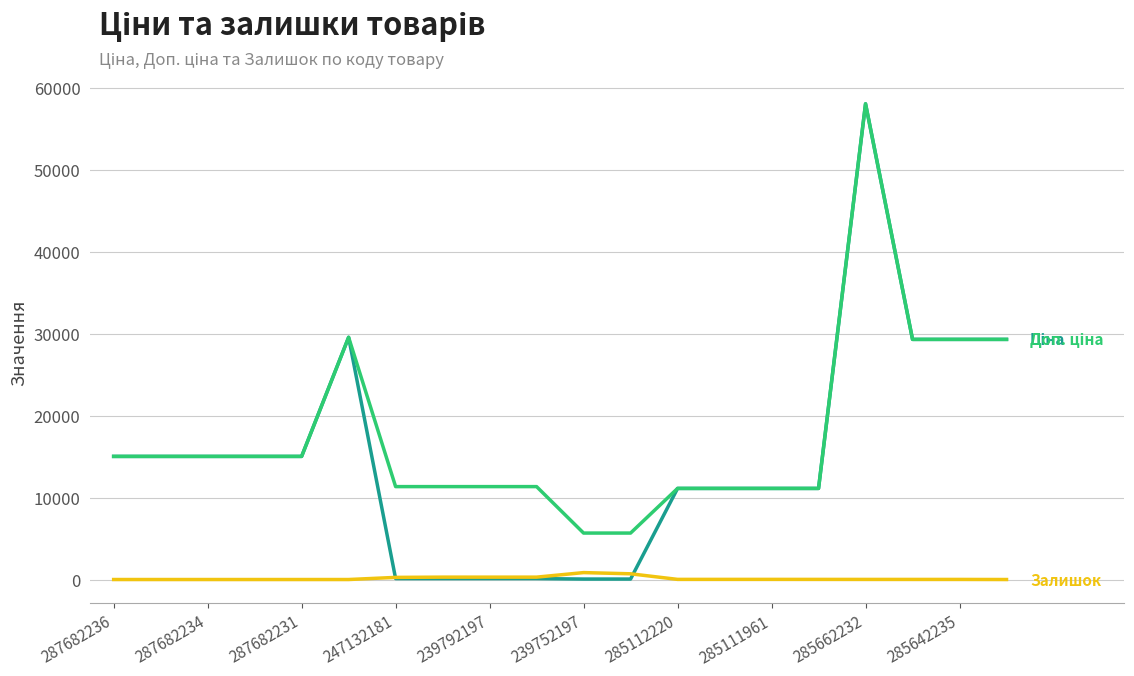

What is the maximum value shown in the chart?

58037.0